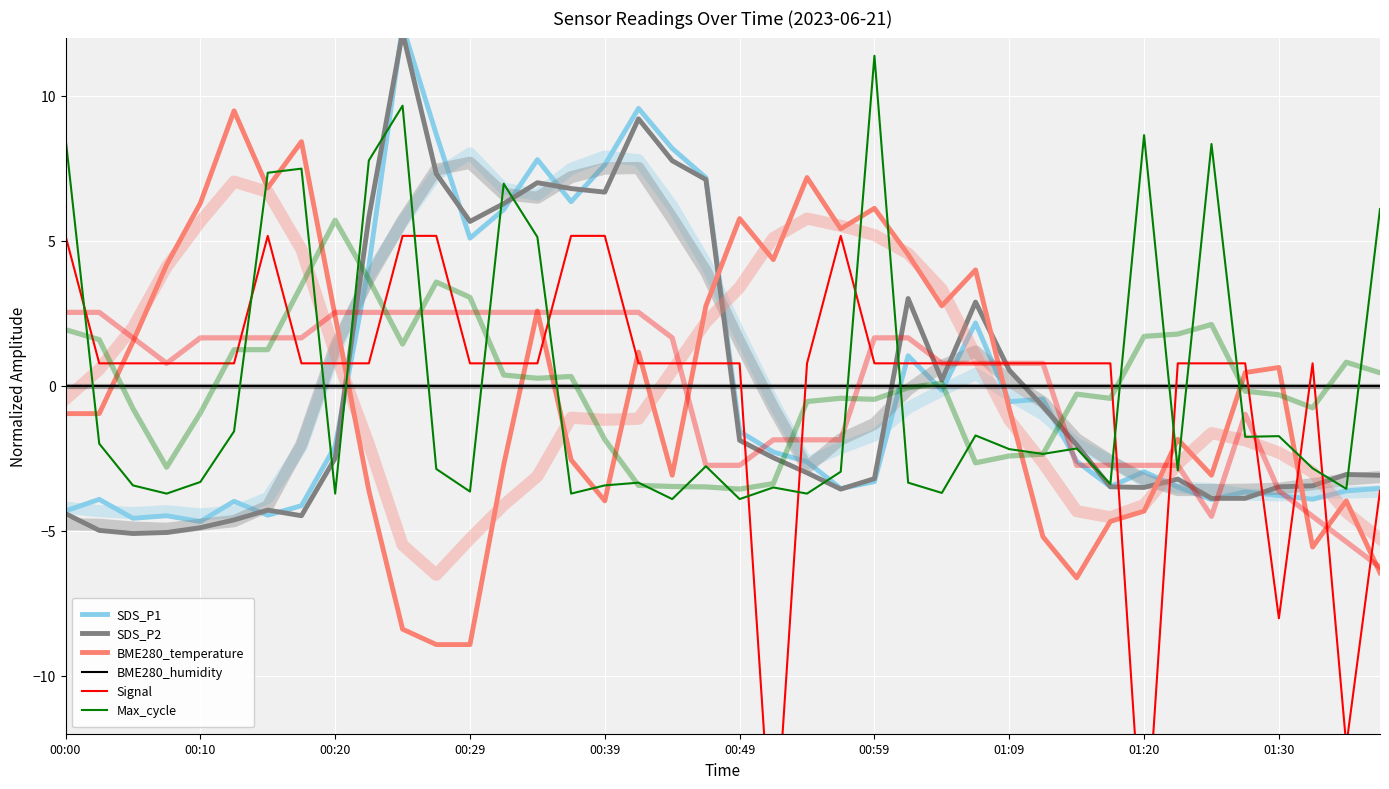

True or false: Max_cycle and SDS_P2 cross at least once.

True